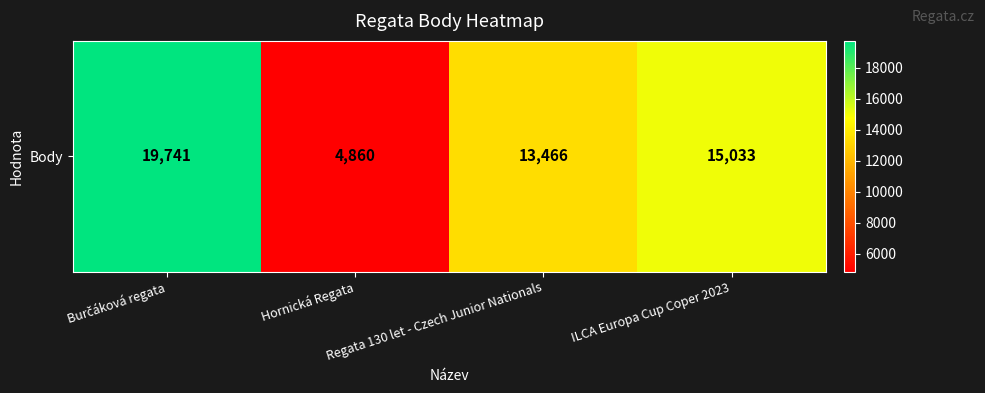

Is it true that the value at ILCA Europa Cup Coper 2023 is 5164?

False